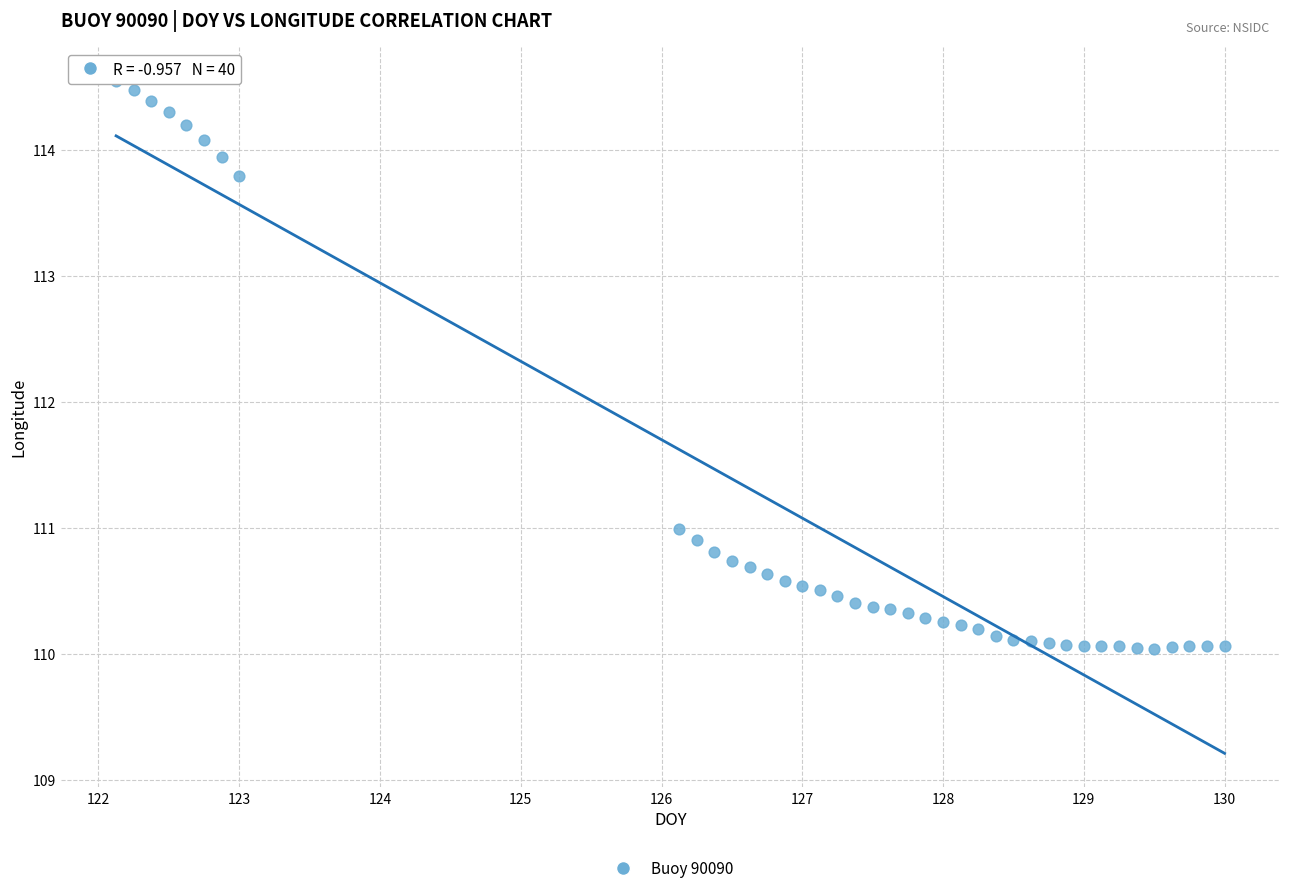

What Y value in the scatter plot is closest to 112?

111.0